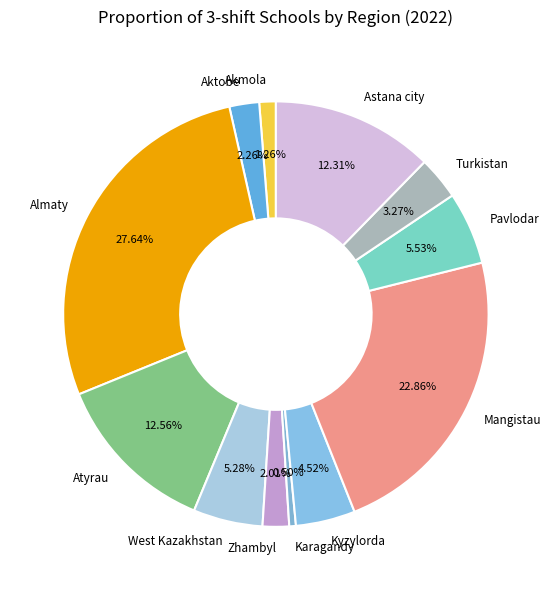

Combined, do Turkistan and Atyrau account for over 50%?

No